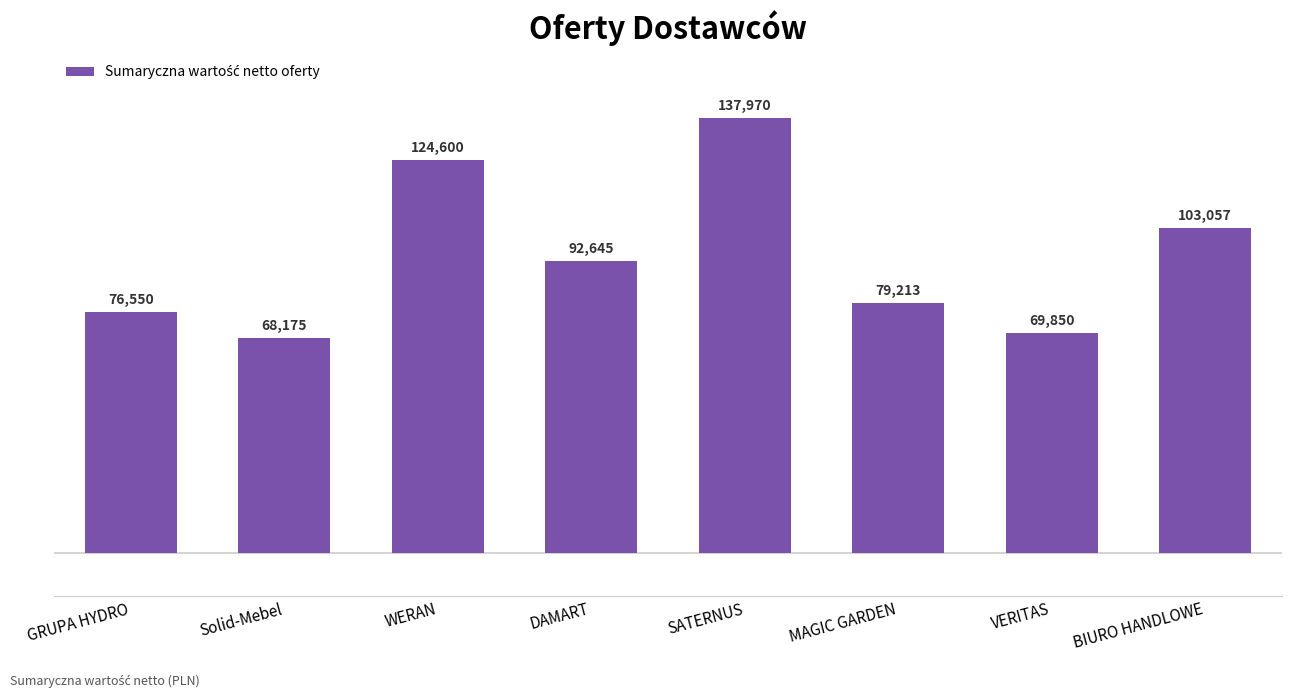

How many data points are less than 92645?

4